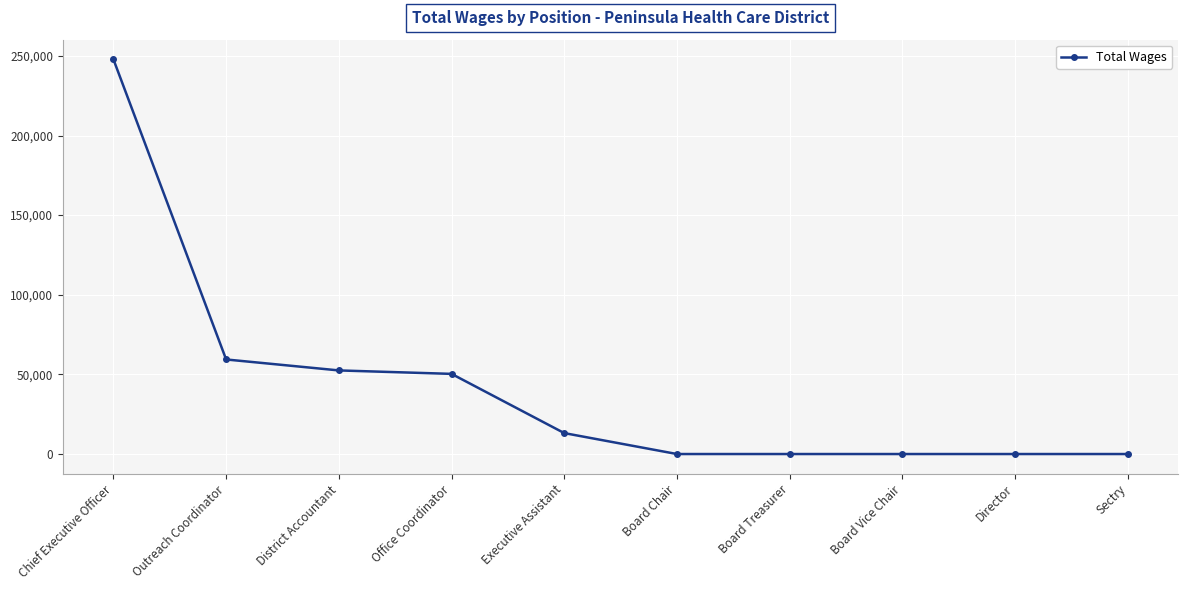

Is it true that the value at Sectry is 0?

True